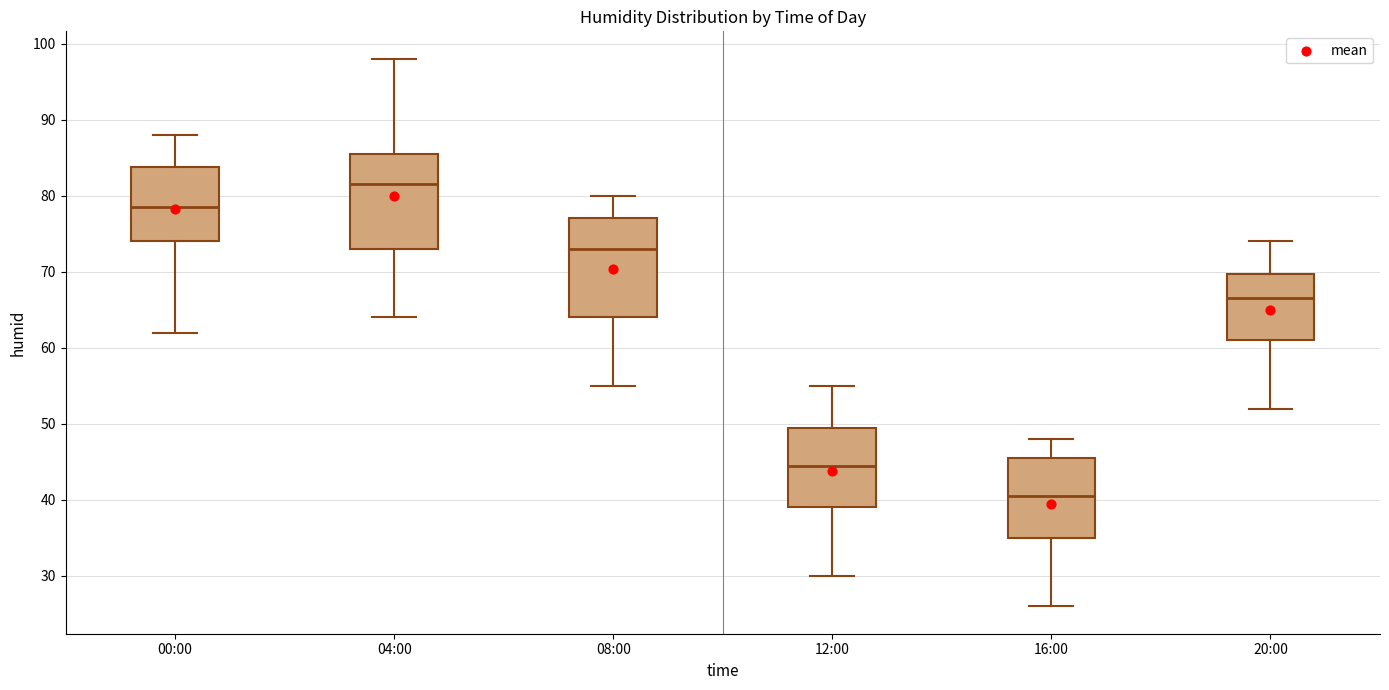

Where does the median line of the box for 16:00 sit on the y-axis? The values are not printed on the chart, so give them approximately, as read against the axis.

41